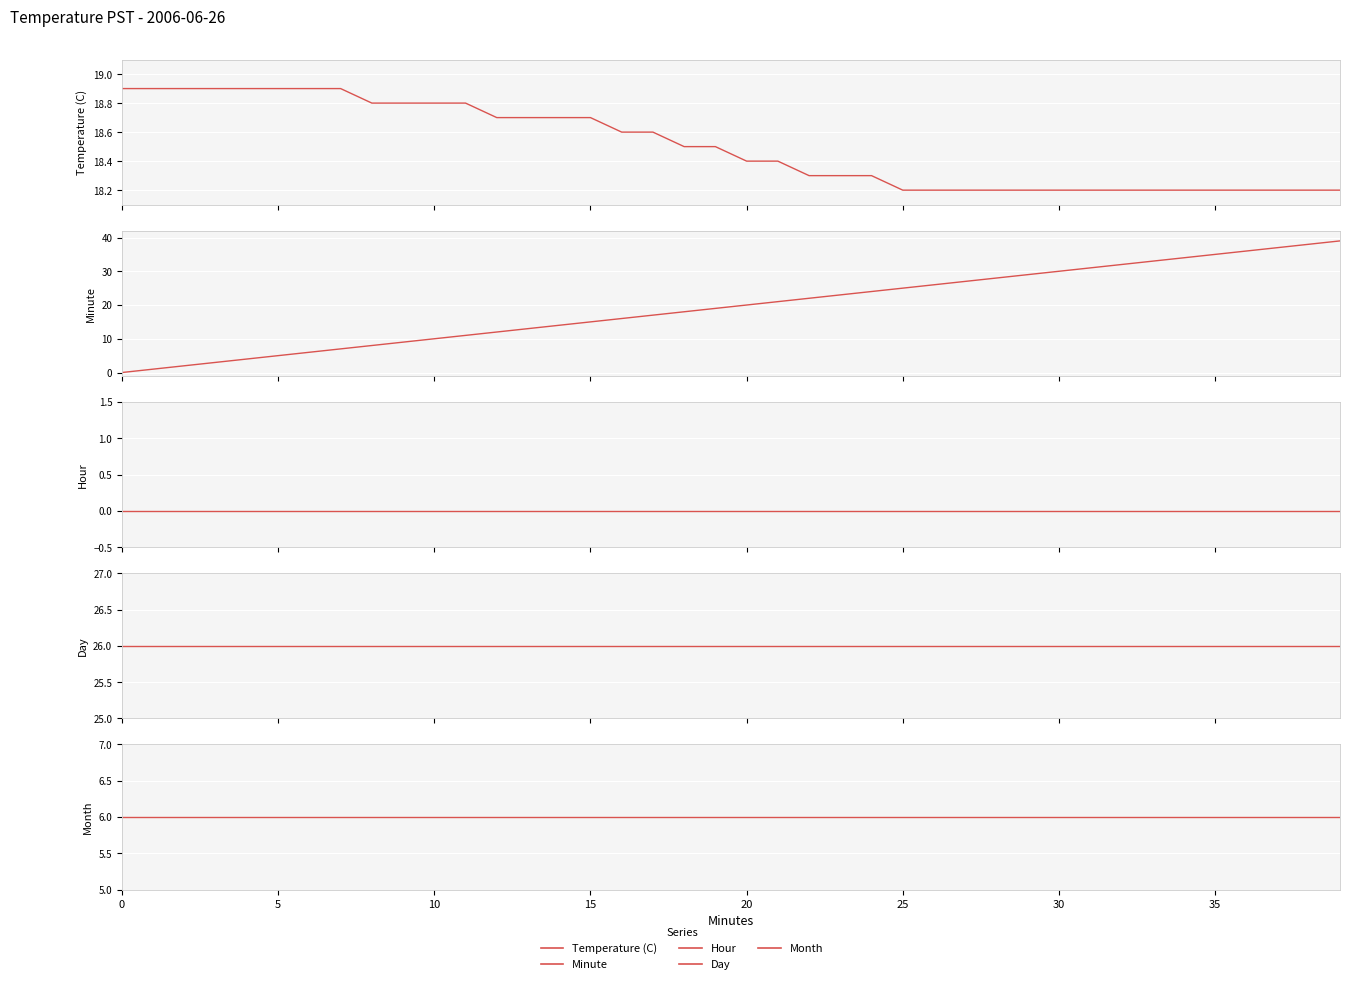

True or false: Month has a value of 6.0 at 27.

True